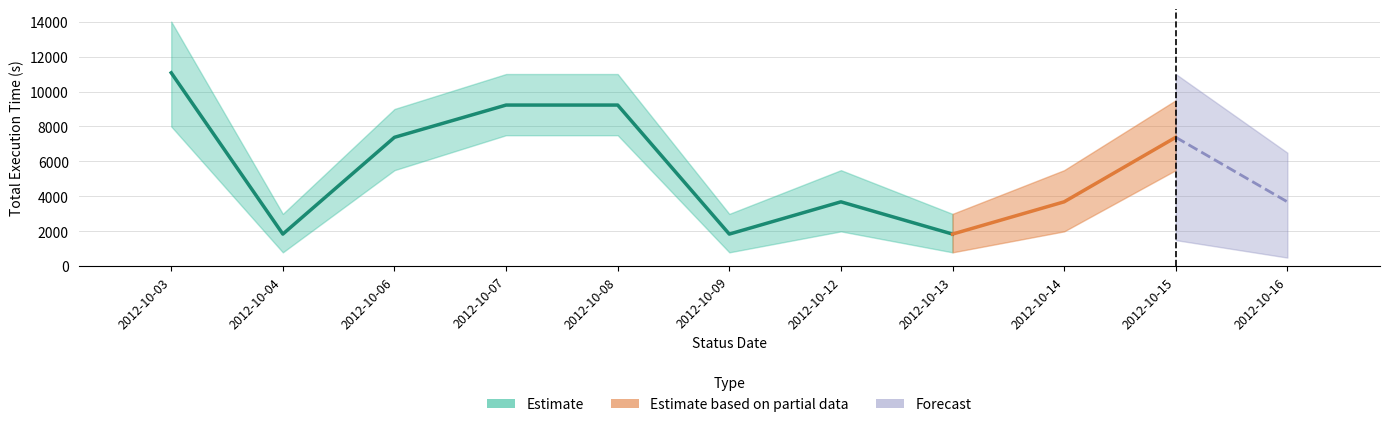

Count the number of categories in the chart.

11